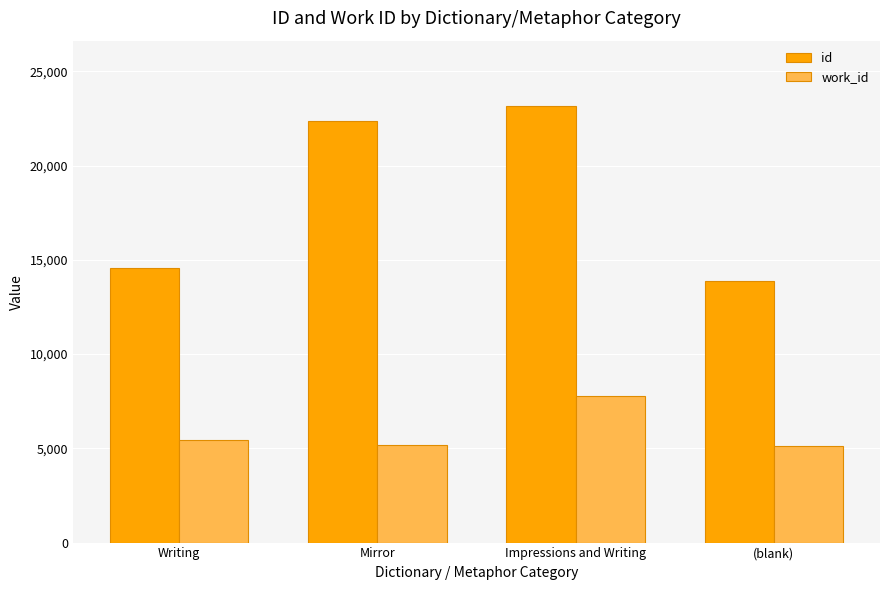

What is the total value across all series at Writing?

20029